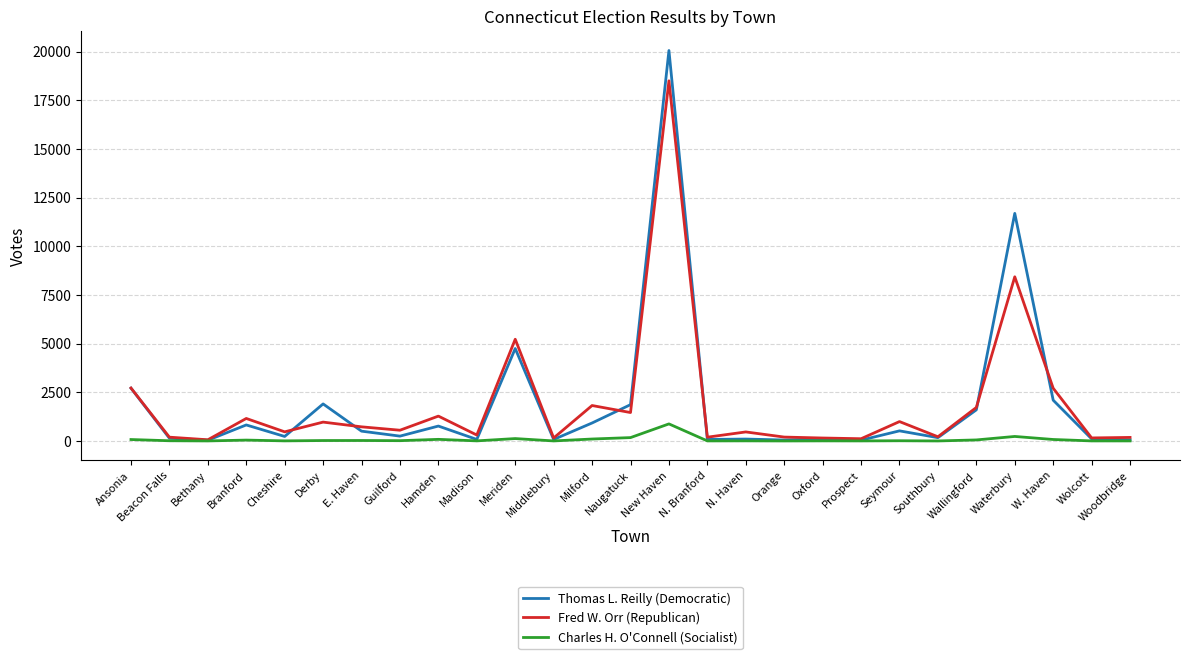

At which label does Fred W. Orr (Republican) first exceed 551?

Ansonia